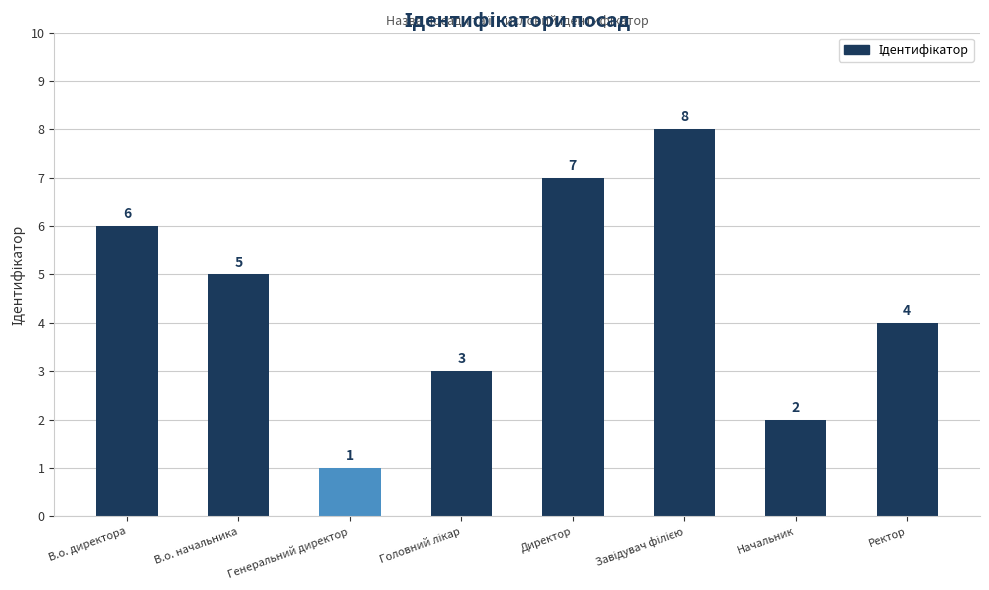

What position from the right is Директор?

4